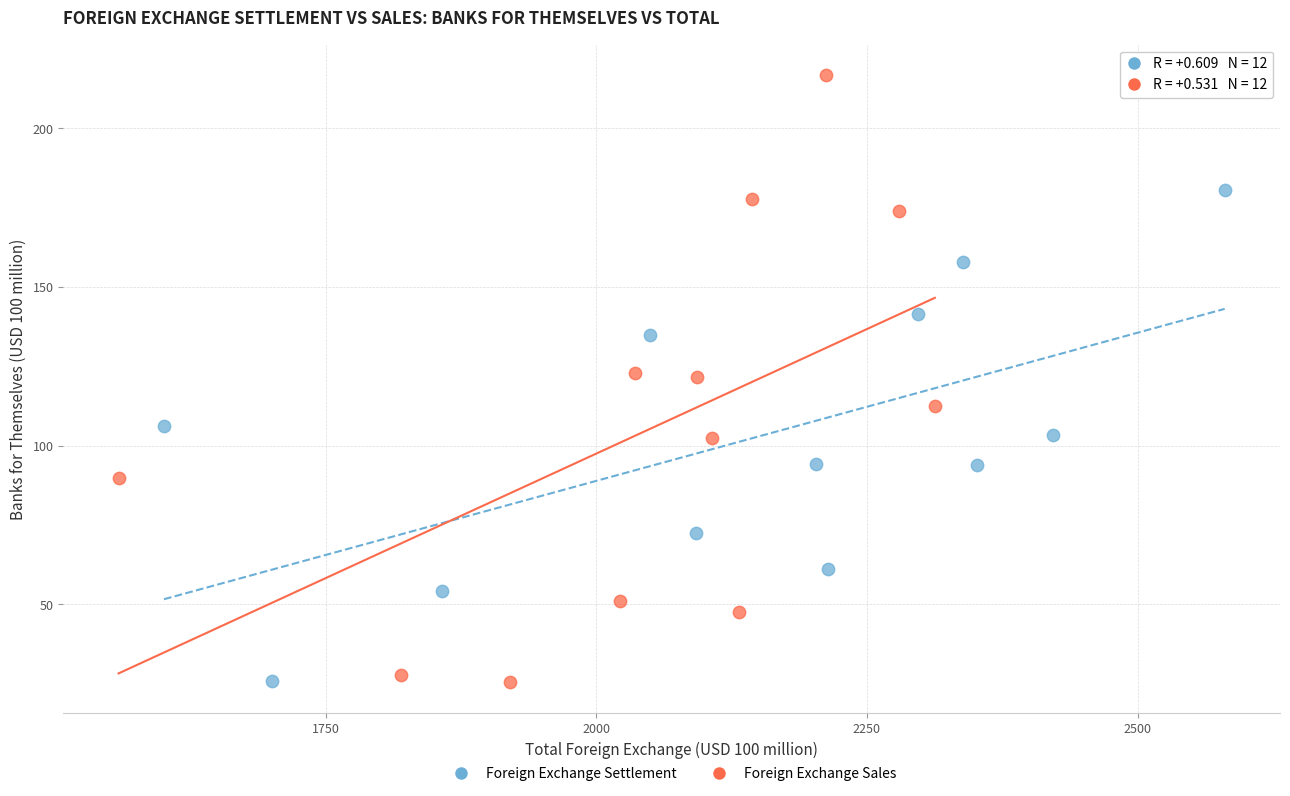

What are all the series names shown in the legend?

Foreign Exchange Settlement, Foreign Exchange Sales